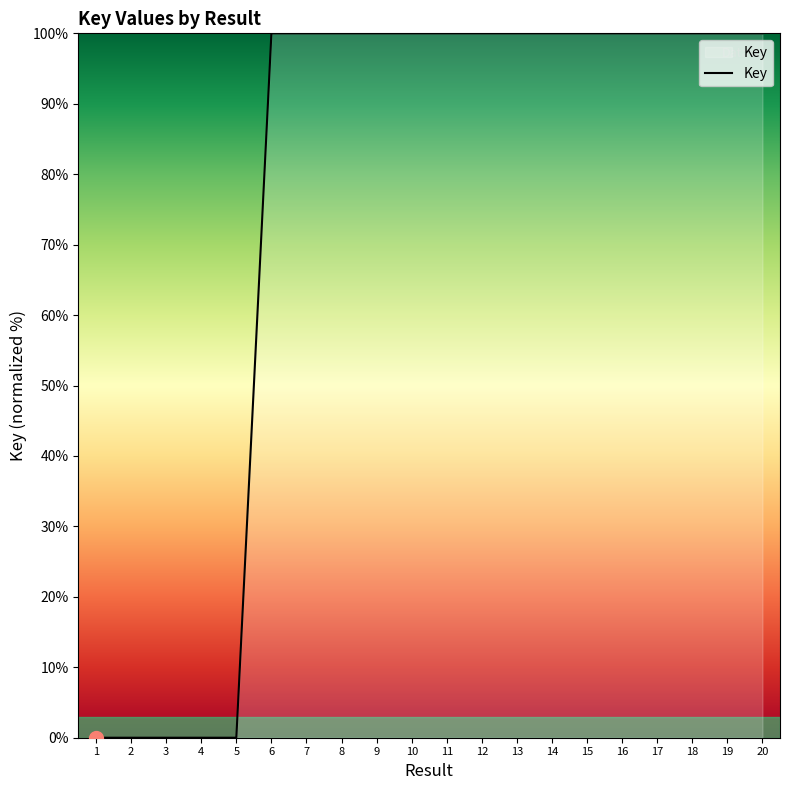

The chart shows a value of 100.0 at 19. True or false?

True